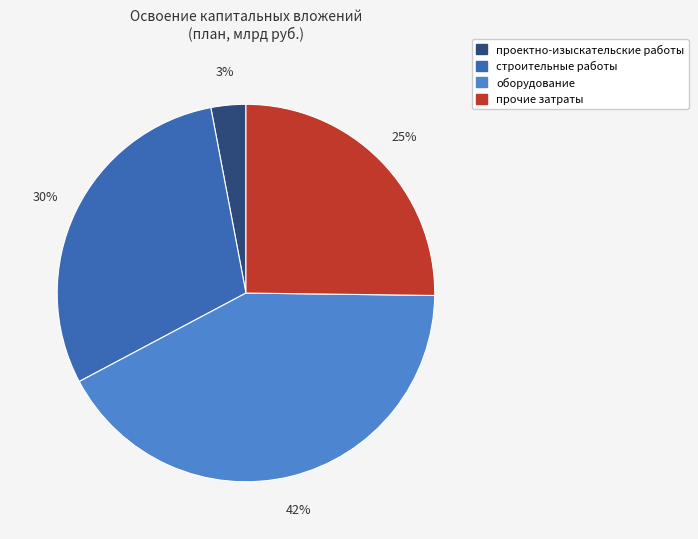

Between строительные работы and оборудование, which is larger?

оборудование